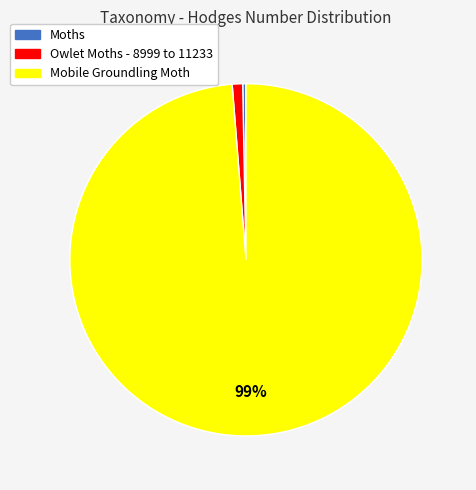

What is the majority slice?

Mobile Groundling Moth